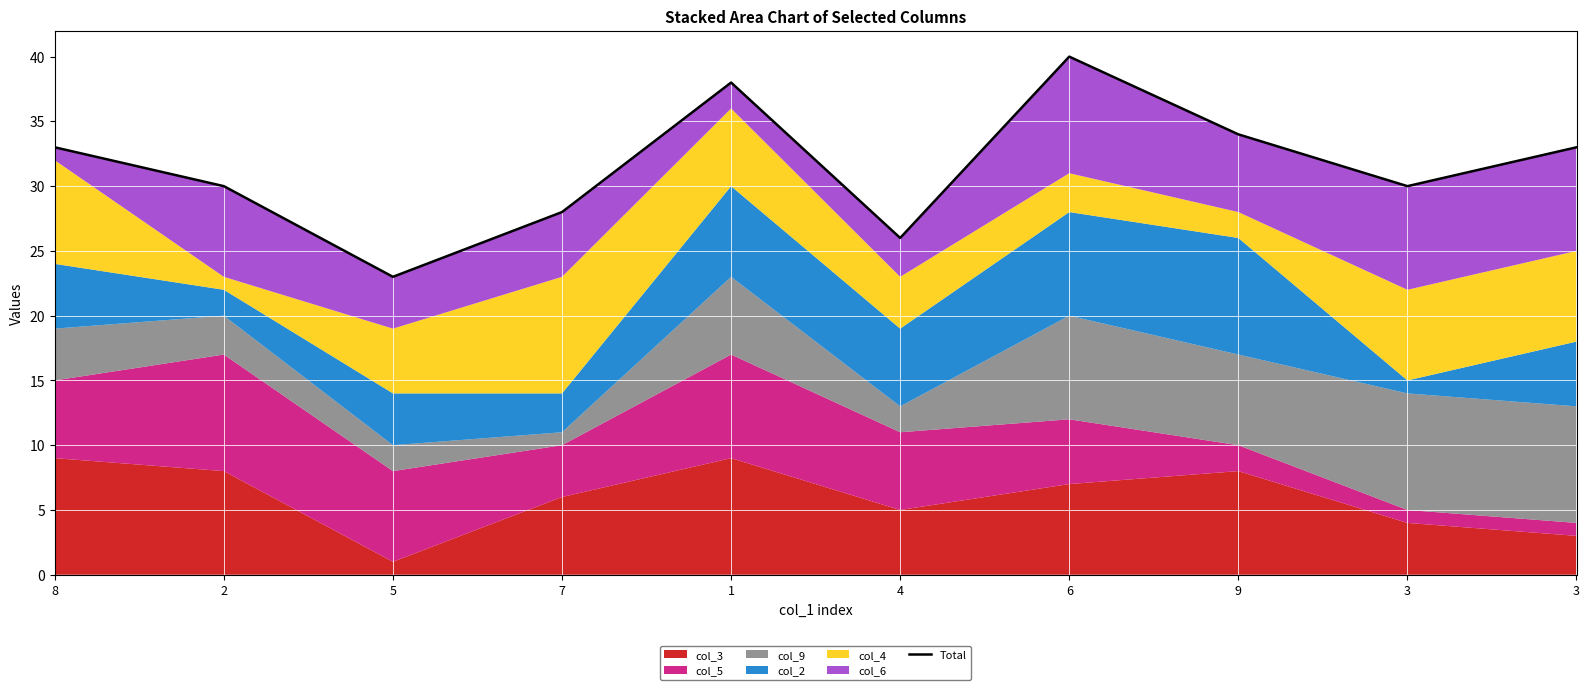

Reading left to right, extract all data points from this chart.

33	30	23	28	38	26	40	34	30	33